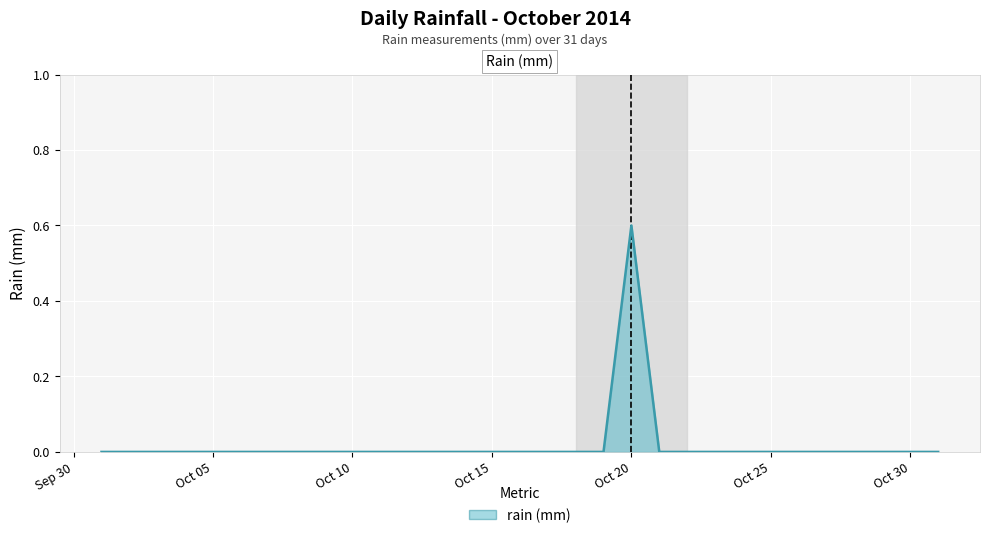

How many lines are shown in the chart?

1